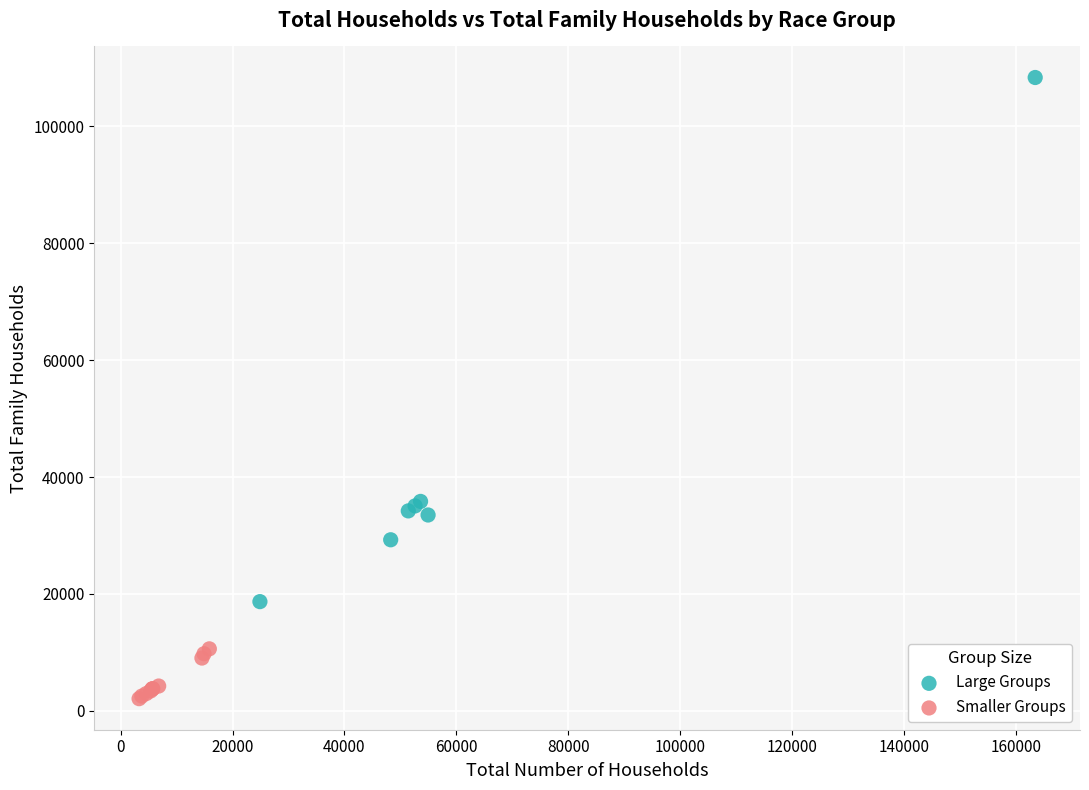

Which series has the widest spread of Y values?

Large Groups